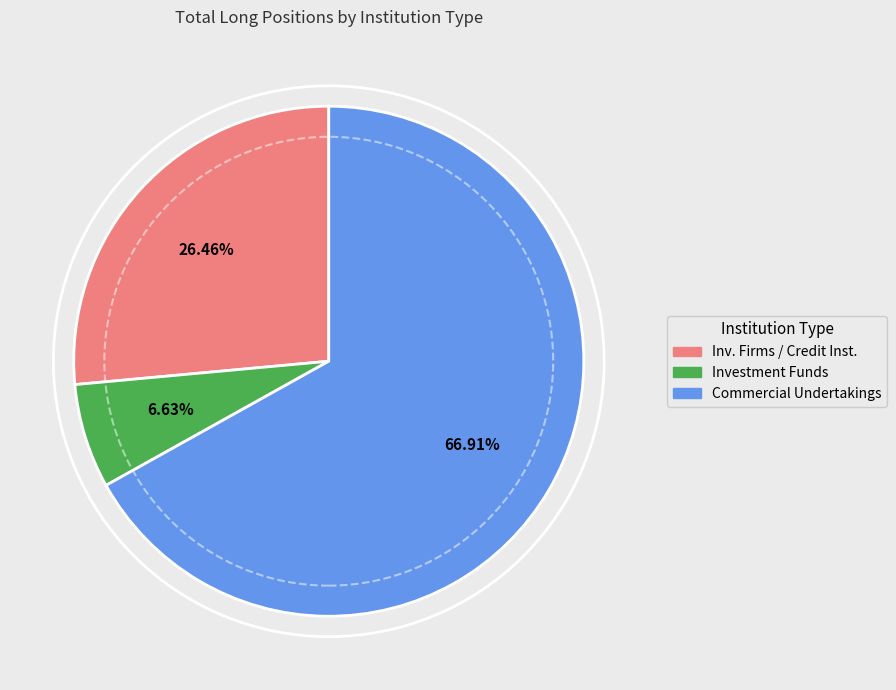

Is there any slice that represents more than half of the pie?

Yes